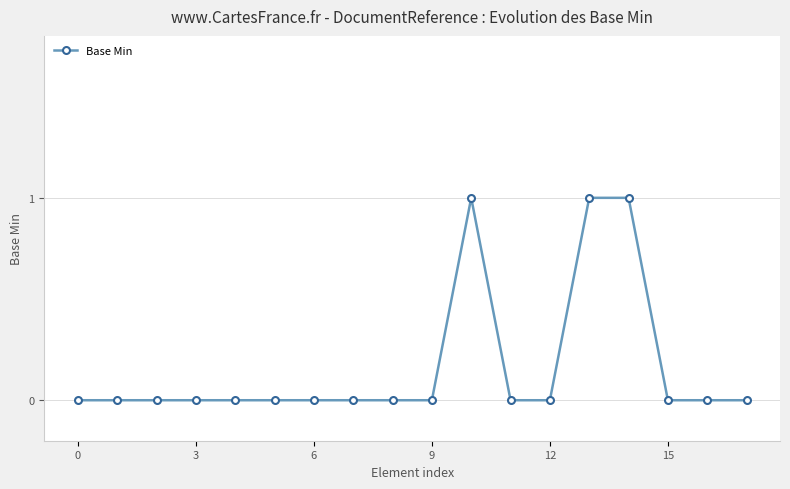

Reading left to right, what are all the values shown in this chart?

0	0	0	0	0	0	0	0	0	0	1	0	0	1	1	0	0	0